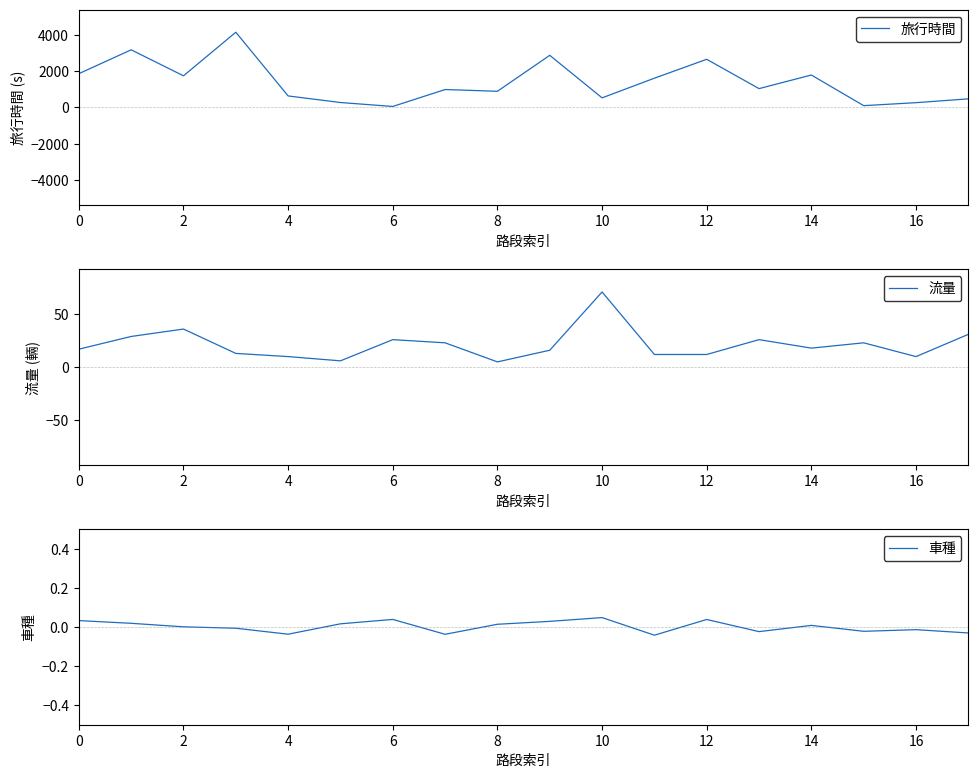

The value of 流量 at 12 is 44.6. True or false?

False